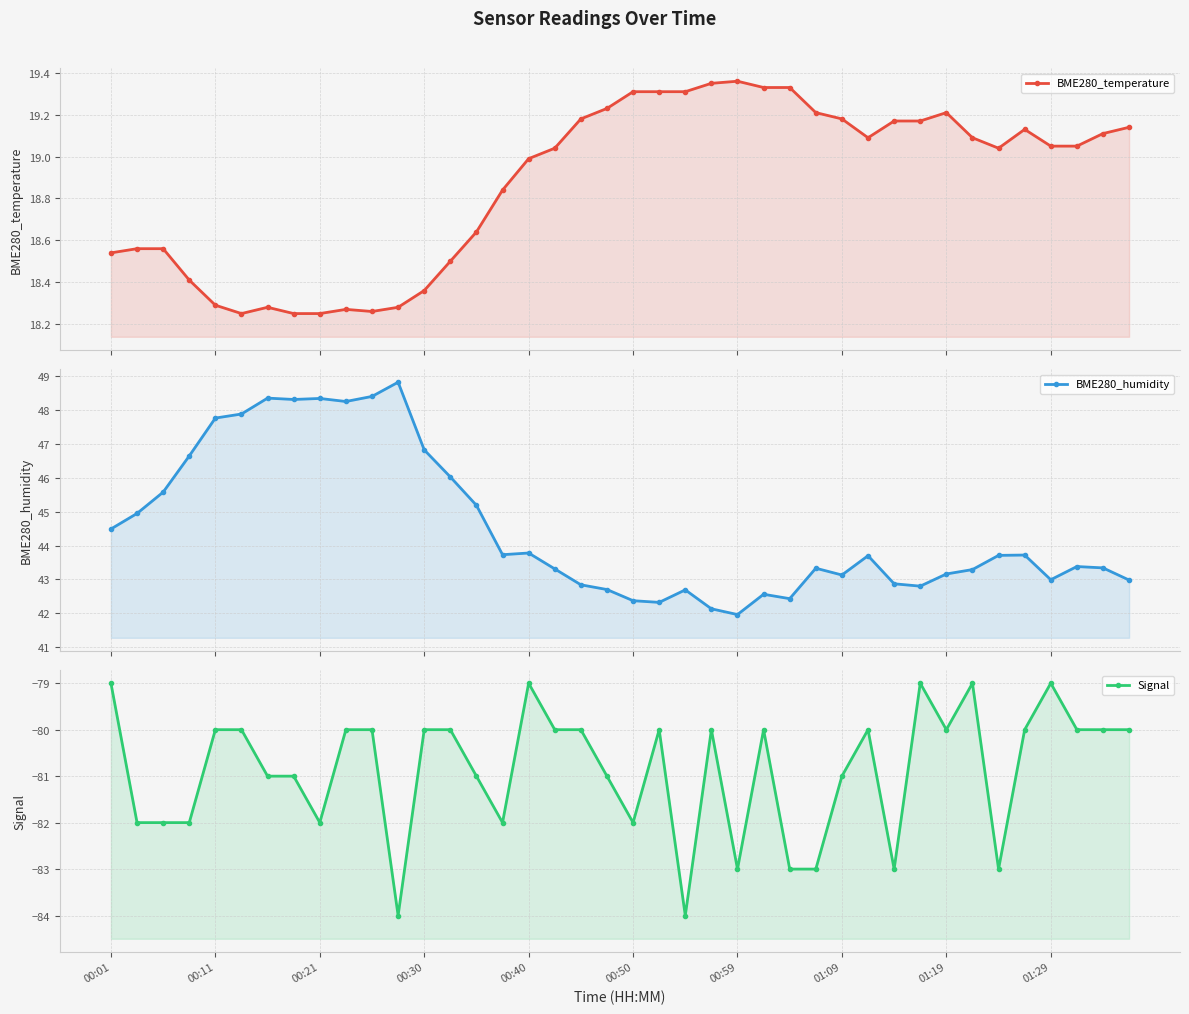

Where is the first local maximum for Signal?

00:40